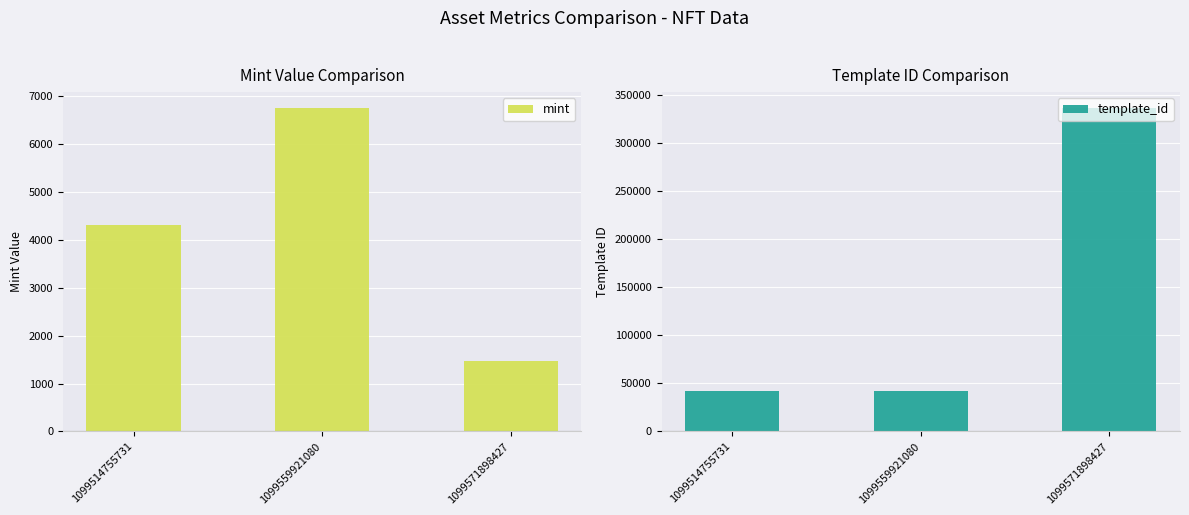

Count the mint values in the range 1473 to 6754.

3